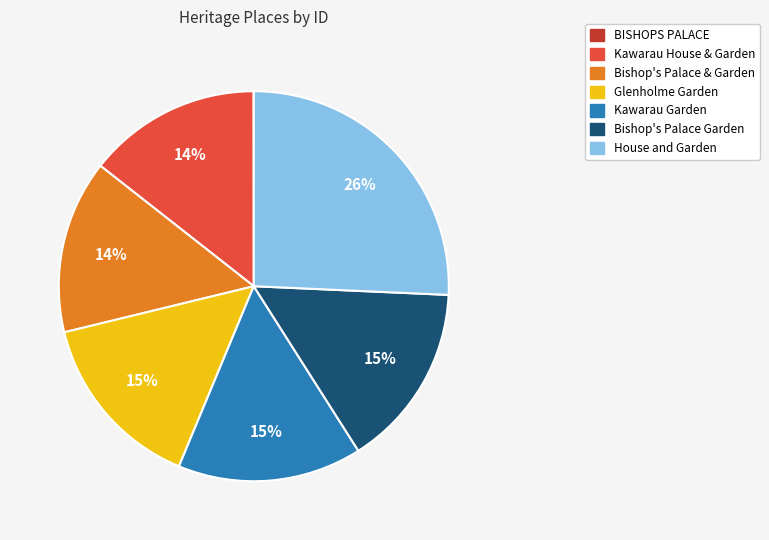

Between Kawarau House & Garden and Kawarau Garden, which is larger?

Kawarau Garden